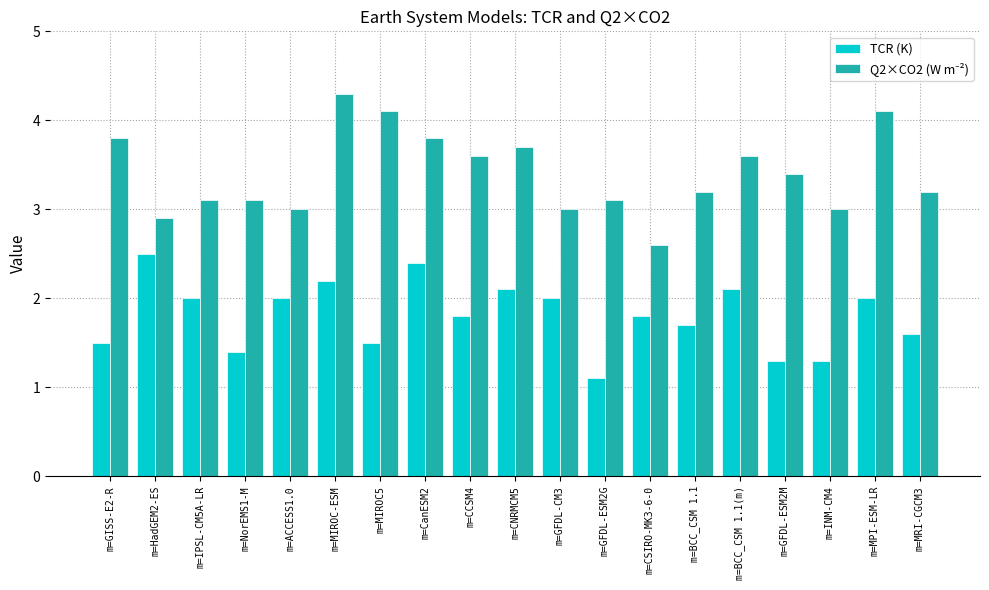

What is the label of the 12th bar from the right?

m=CanESM2